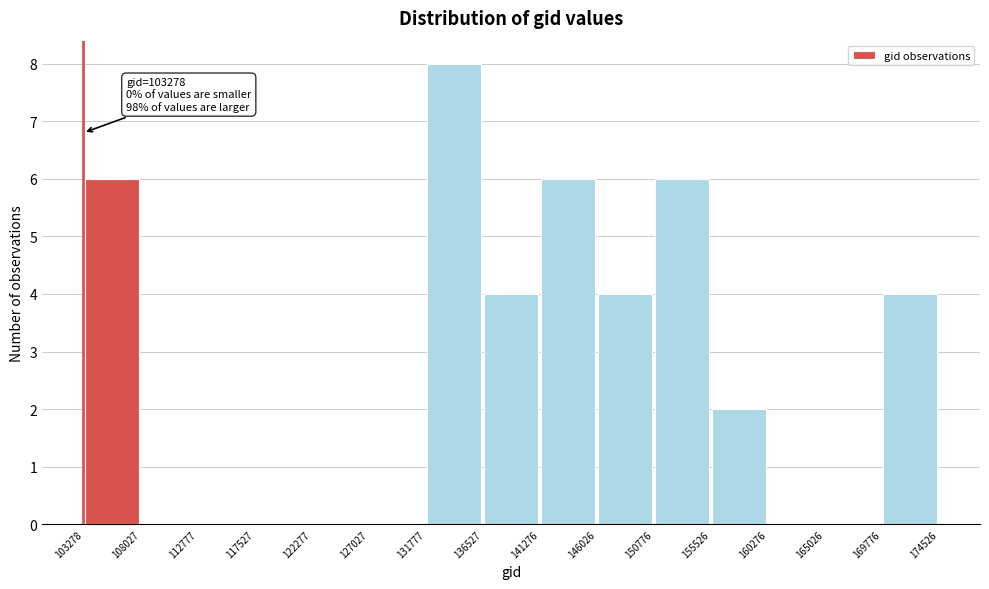

Over which range of the x-axis is the bar tallest?

131777 to 136527